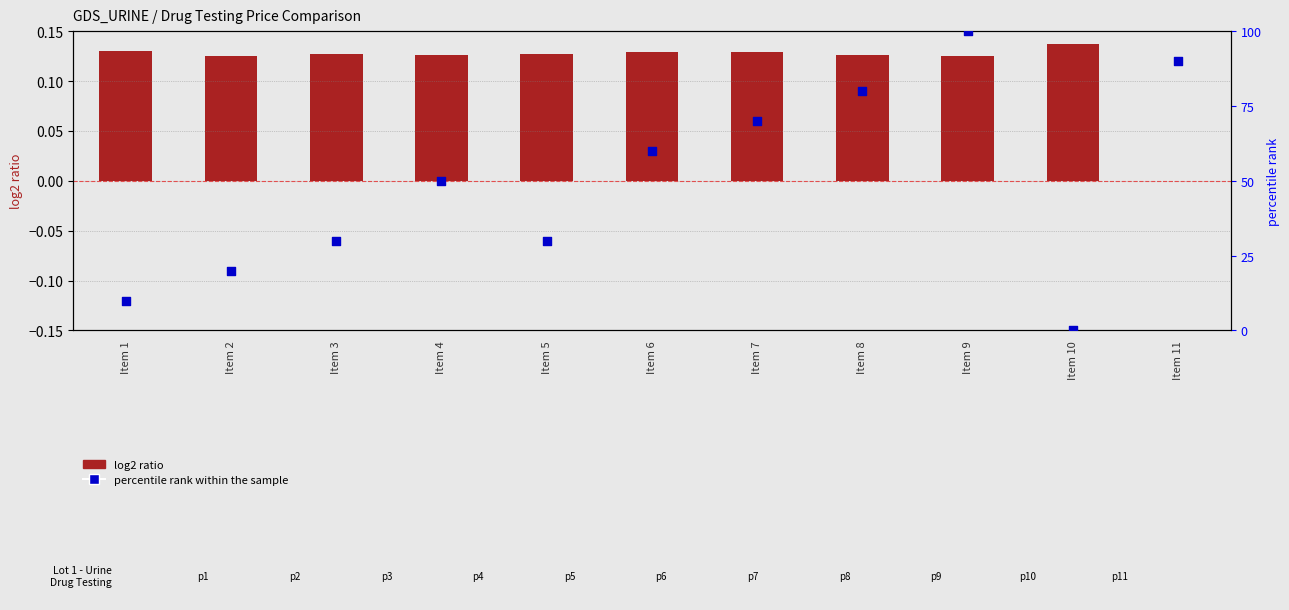

Which series has the largest Y range (max minus min)?

percentile rank within the sample